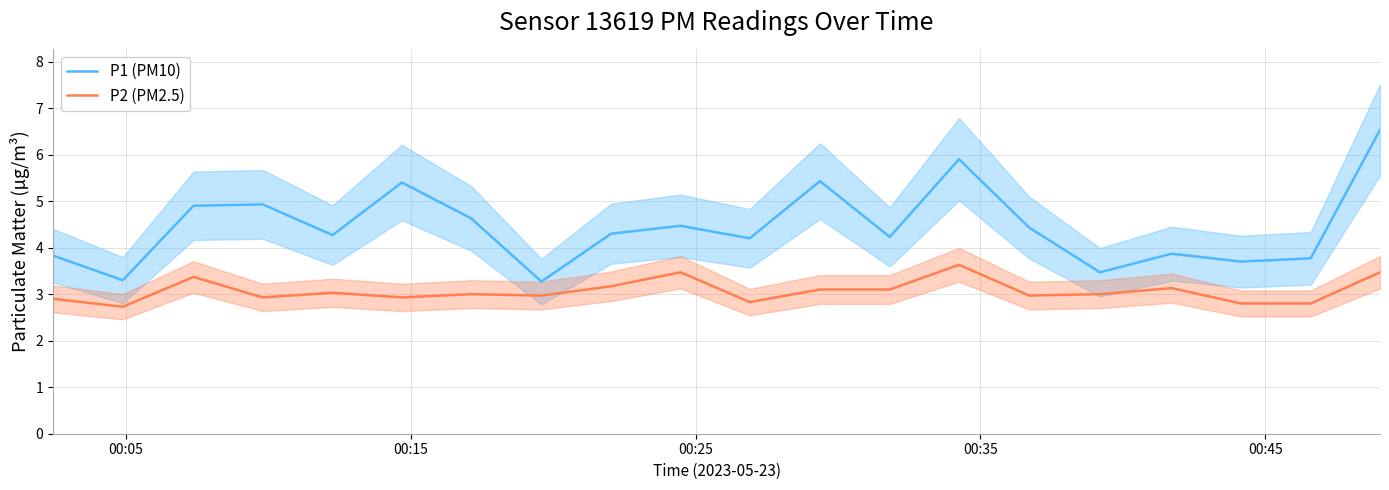

How many lines are shown in the chart?

2